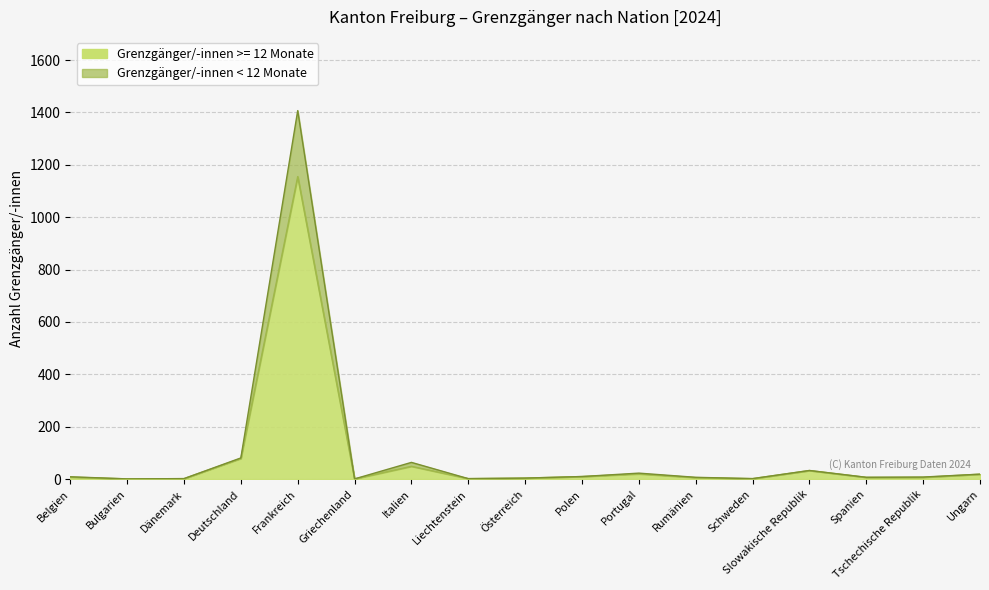

What is the highest value of the Total < 12 Mte series?

1407